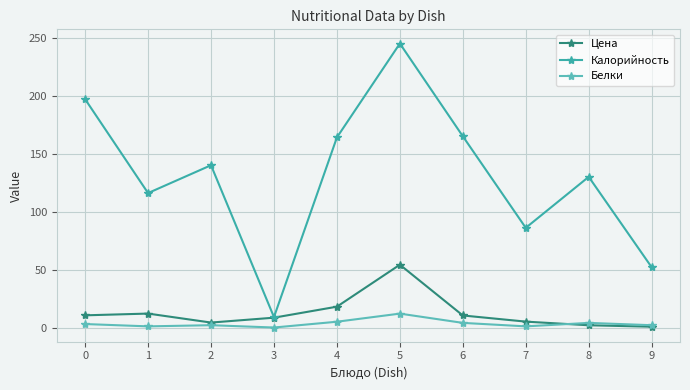

List the series in order of their peak value, highest first.

Калорийность, Цена, Белки